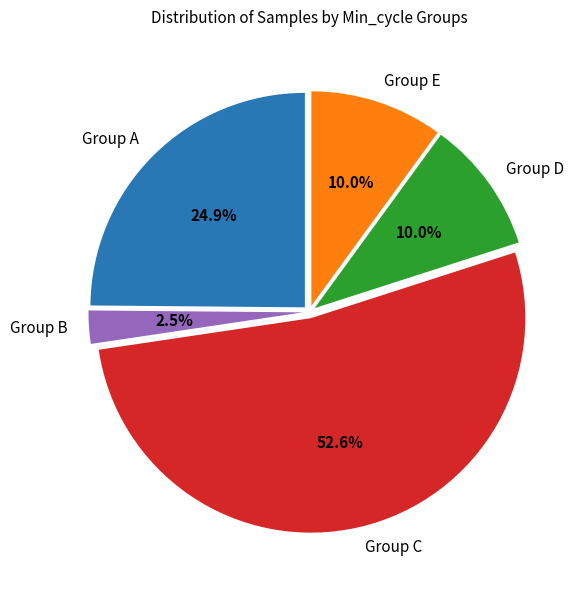

What is the total percentage of Group A and Group B?

27.4%